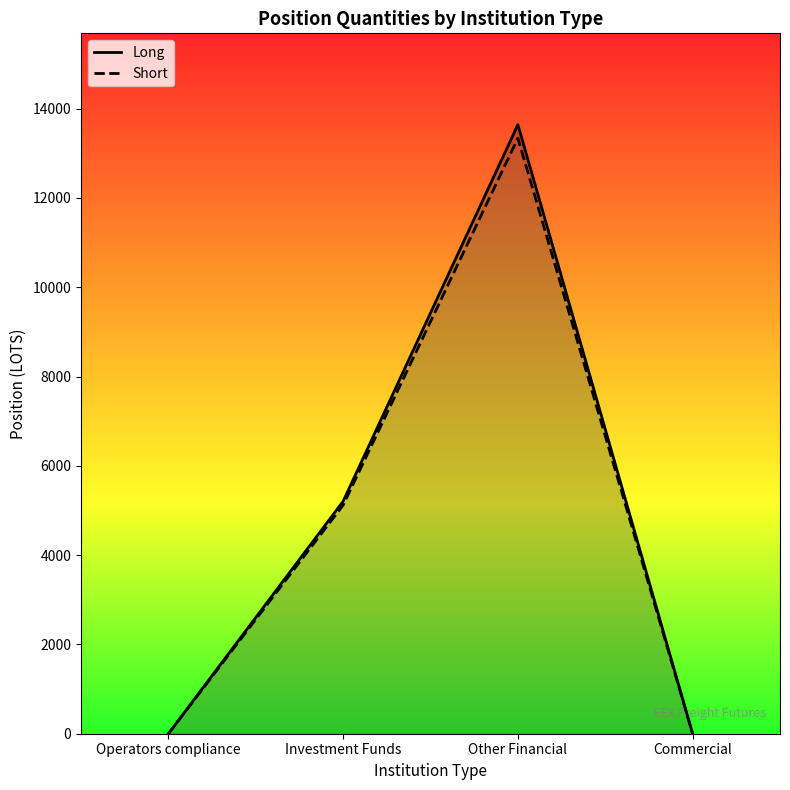

What is the average value of the Short series?

4614.4